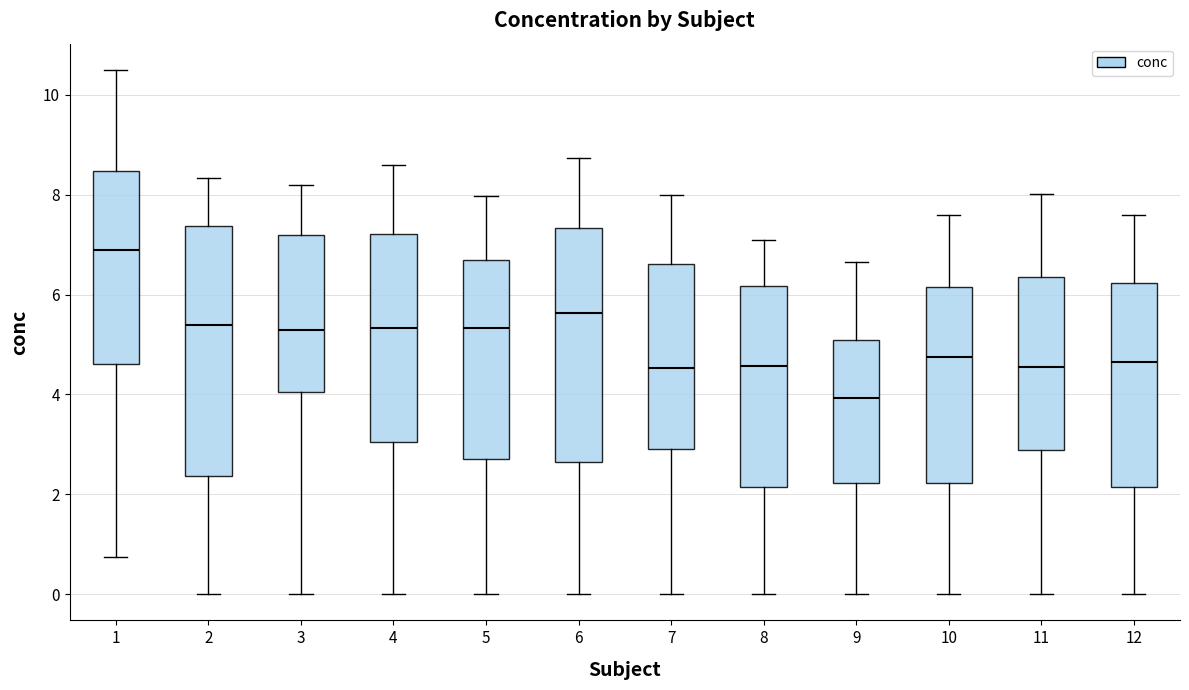

Reading left to right, read every box against the y-axis: the position of its median line, the range the box covers, and the ends of its whiskers. The values are not printed on the chart, so give them approximately, as read against the axis.

1: median 6.8, box 4.6 to 8.4, whiskers 0.8 to 10.6
2: median 5.4, box 2.4 to 7.4, whiskers 0.0 to 8.4
3: median 5.4, box 4.0 to 7.2, whiskers 0.0 to 8.2
4: median 5.4, box 3.0 to 7.2, whiskers 0.0 to 8.6
5: median 5.4, box 2.8 to 6.6, whiskers 0.0 to 8.0
6: median 5.6, box 2.6 to 7.4, whiskers 0.0 to 8.8
7: median 4.6, box 3.0 to 6.6, whiskers 0.0 to 8.0
8: median 4.6, box 2.2 to 6.2, whiskers 0.0 to 7.0
9: median 4.0, box 2.2 to 5.2, whiskers 0.0 to 6.6
10: median 4.8, box 2.2 to 6.2, whiskers 0.0 to 7.6
11: median 4.6, box 2.8 to 6.4, whiskers 0.0 to 8.0
12: median 4.6, box 2.2 to 6.2, whiskers 0.0 to 7.6